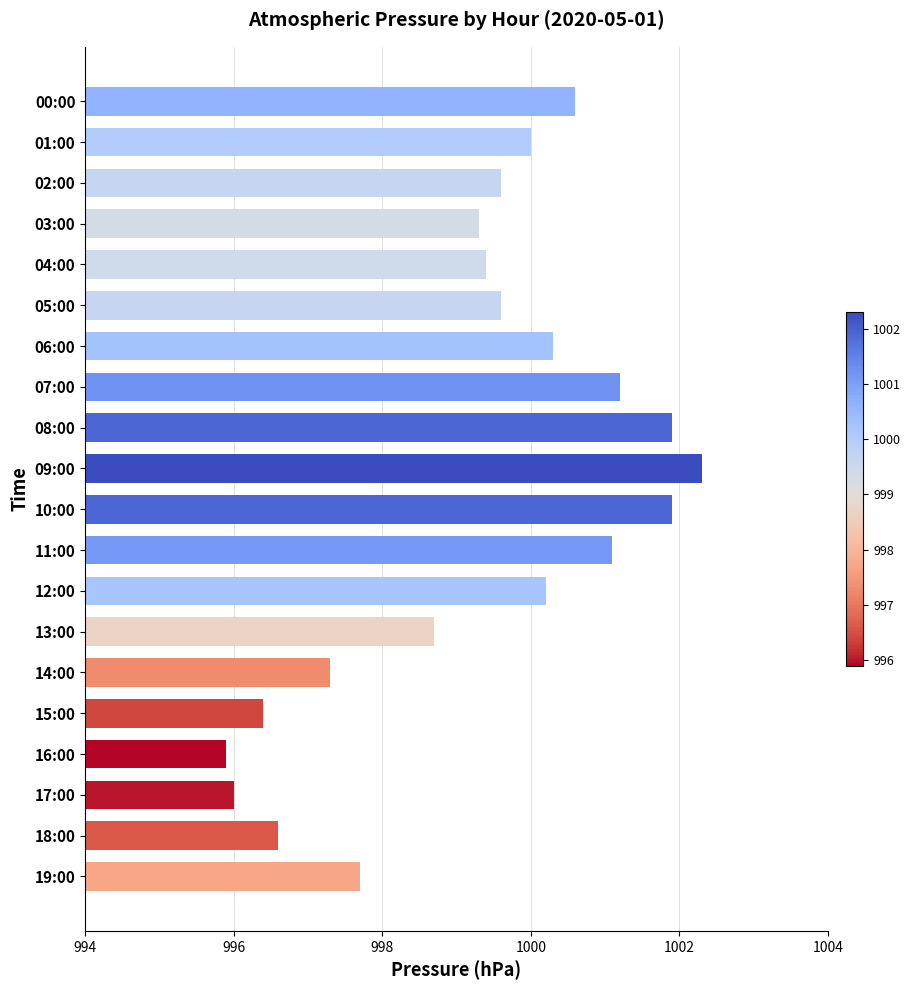

Are the bars grouped side by side (vs. stacked)?

No